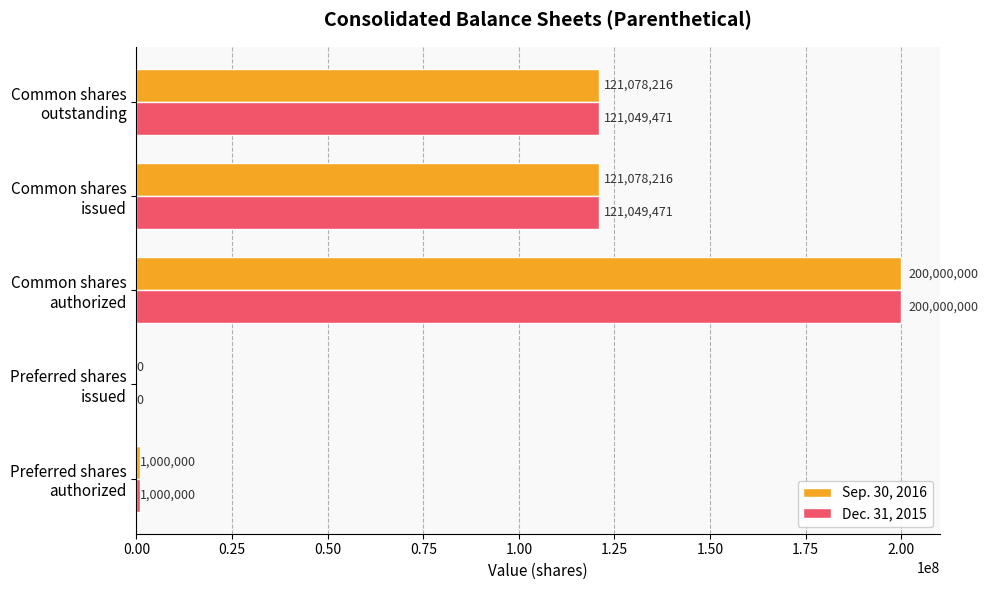

What is the average value of the Sep. 30, 2016 series?

88631286